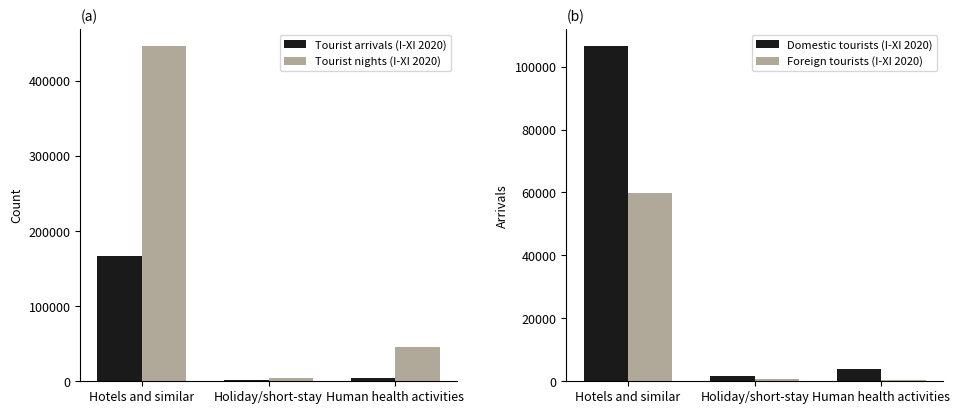

What is the minimum value for Foreign tourists (I-XI 2020)?

275